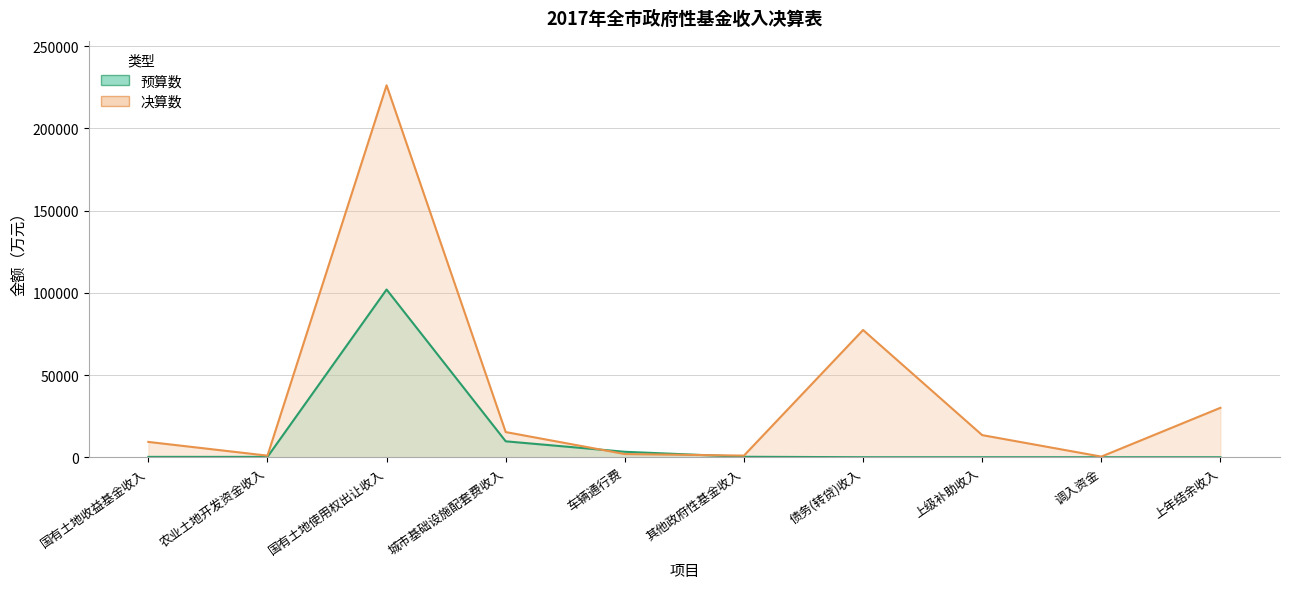

Where is 决算数 nearest to the value 113293?

债务(转贷)收入